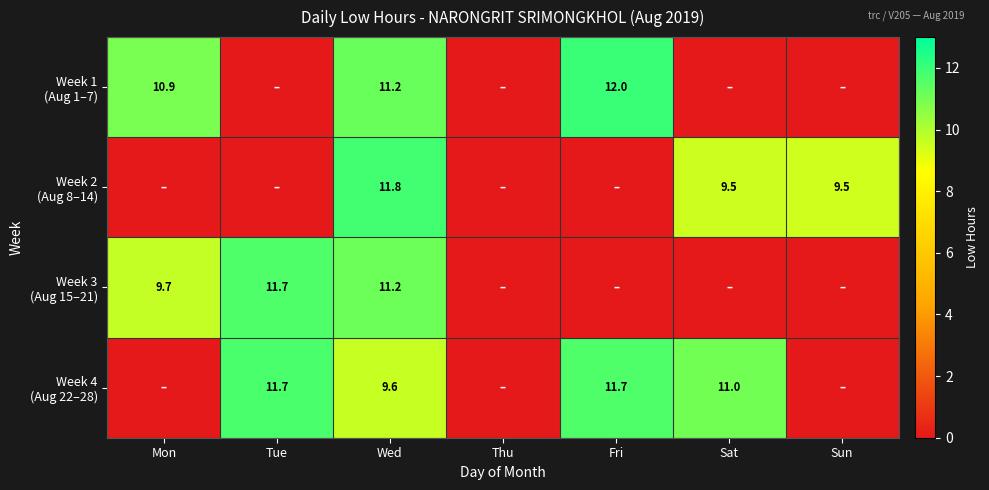

What is the spread (max minus min) of values at Wed?

2.2